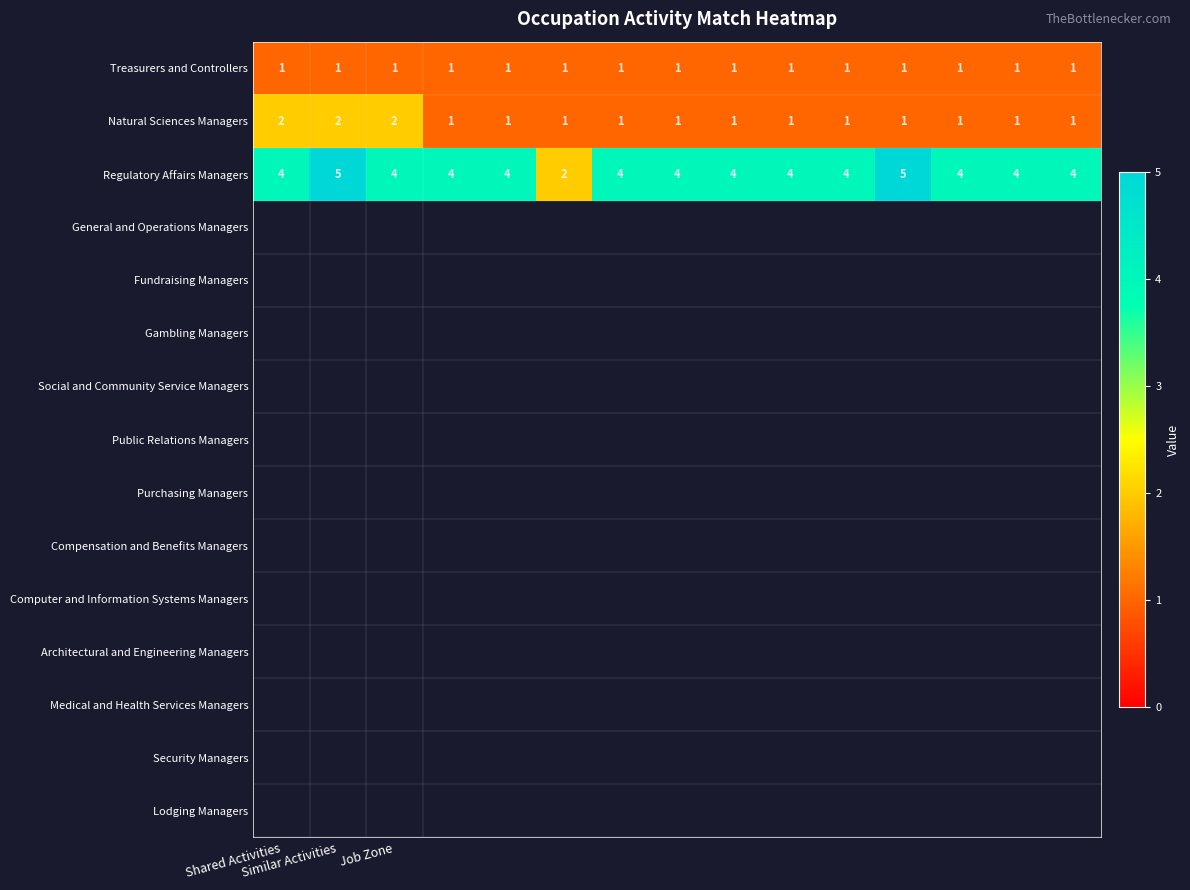

What is the highest value of the Regulatory Affairs Managers series?

5